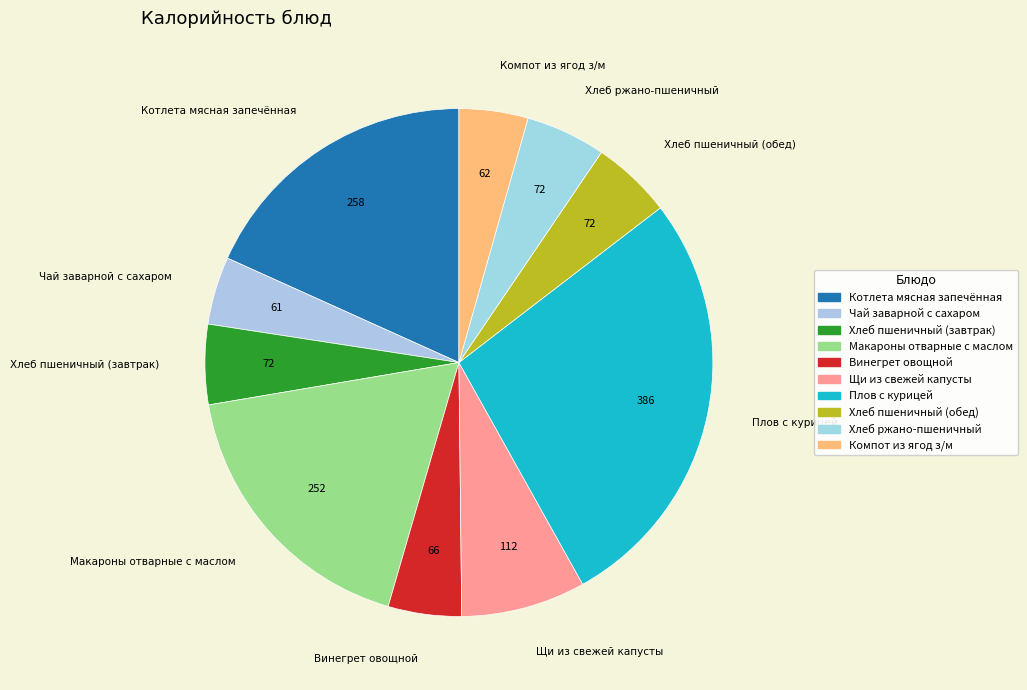

To the nearest percent, what is the average slice percentage?

10%